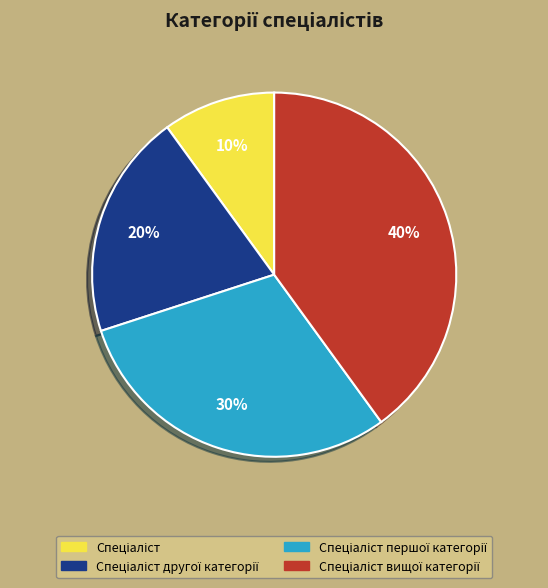

To the nearest percent, what is the difference between the largest and smallest slice percentages?

30%